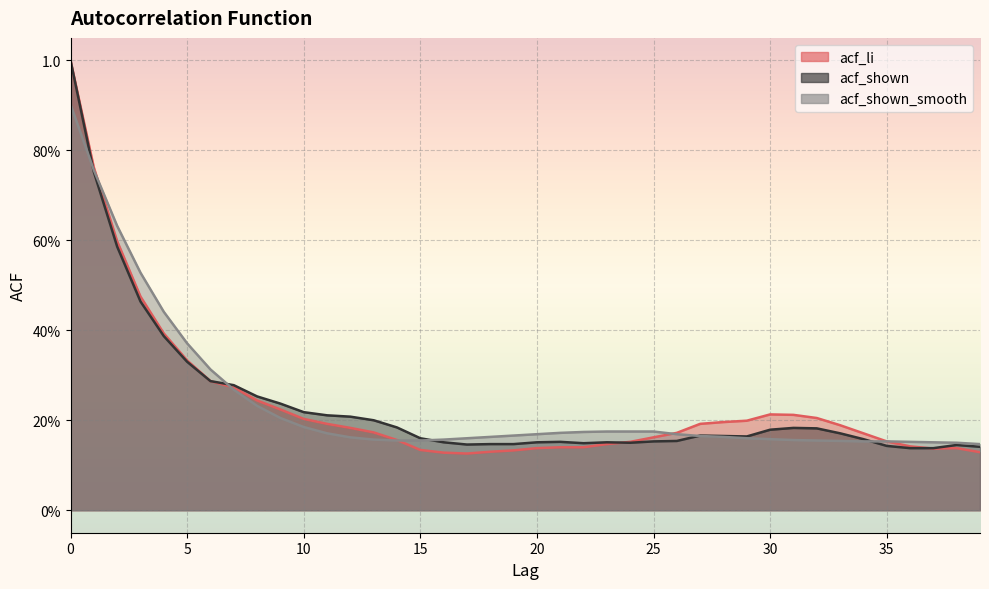

At which label does acf_shown_smooth reach its minimum?

39